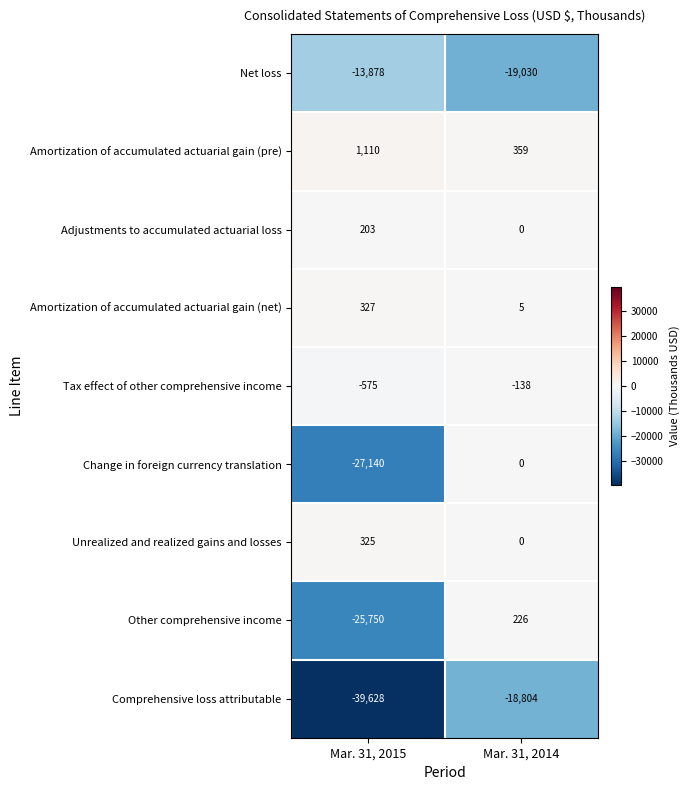

What is the highest value of the Unrealized and realized gains and losses series?

325